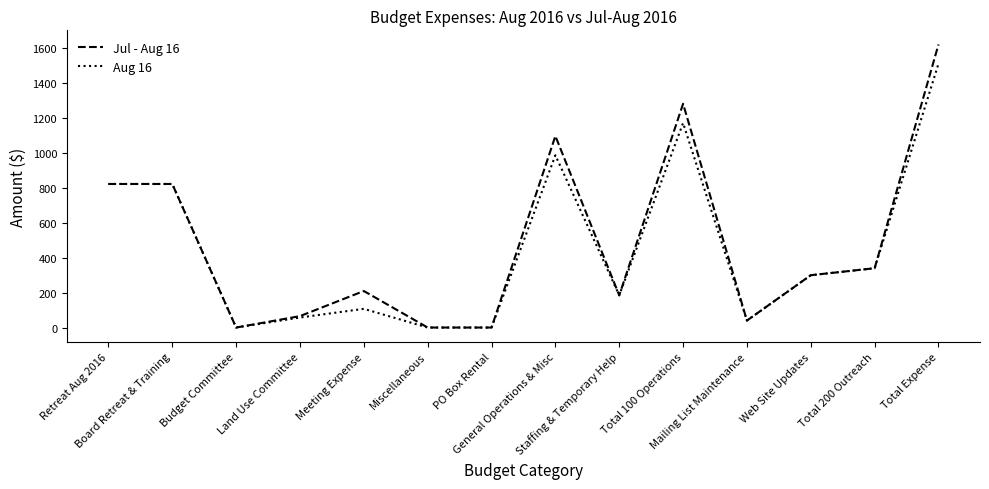

How many categories are shown in the chart?

14